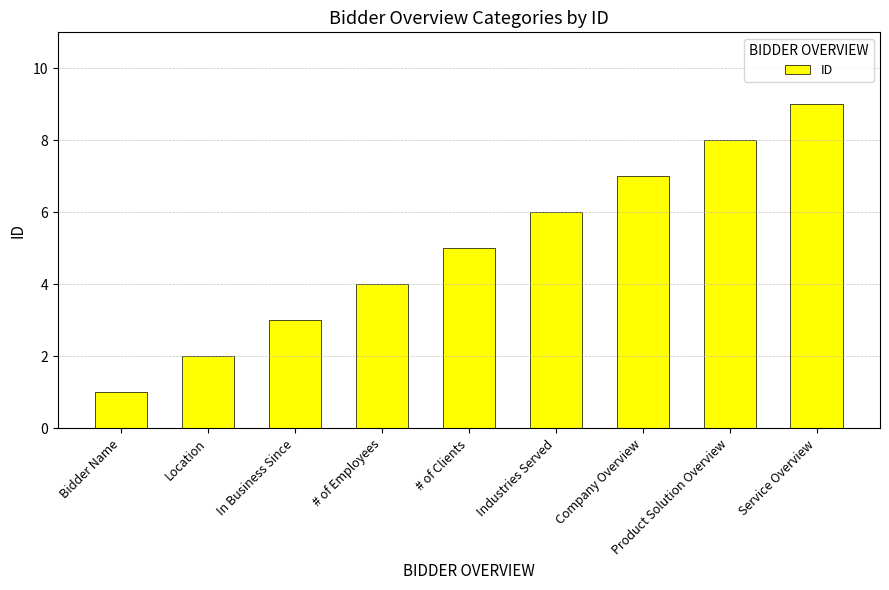

What position from the right is Industries Served?

4